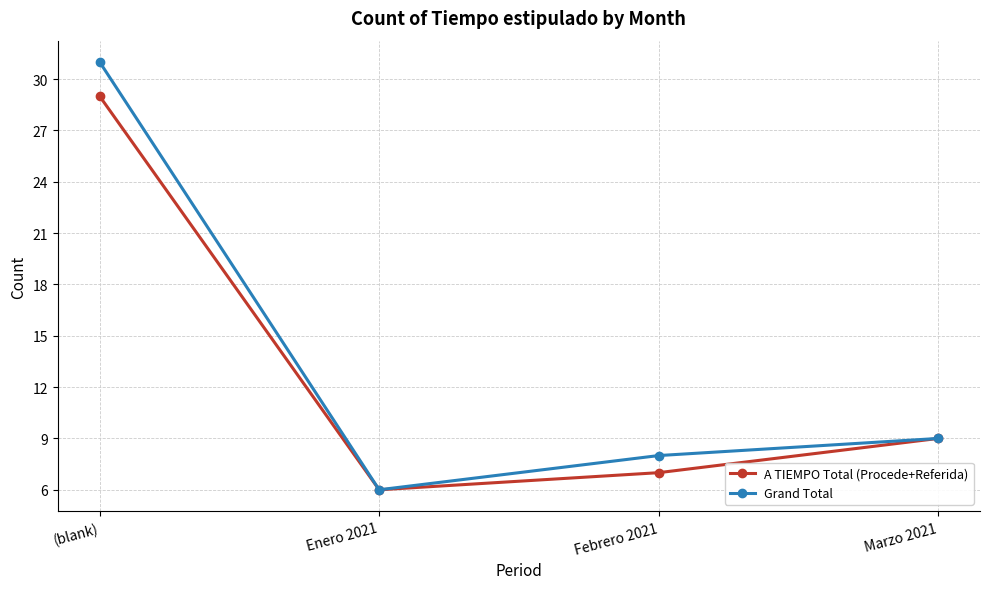

What is the spread (max minus min) of values at (blank)?

2